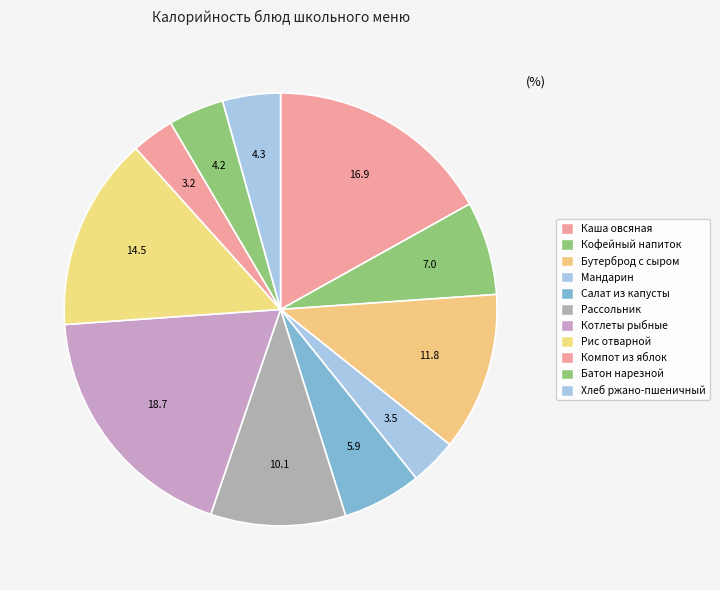

Rank the categories by value from highest to lowest.

Котлеты рыбные, Каша овсяная, Рис отварной, Бутерброд с сыром, Рассольник, Кофейный напиток, Салат из капусты, Хлеб ржано-пшеничный, Батон нарезной, Мандарин, Компот из яблок